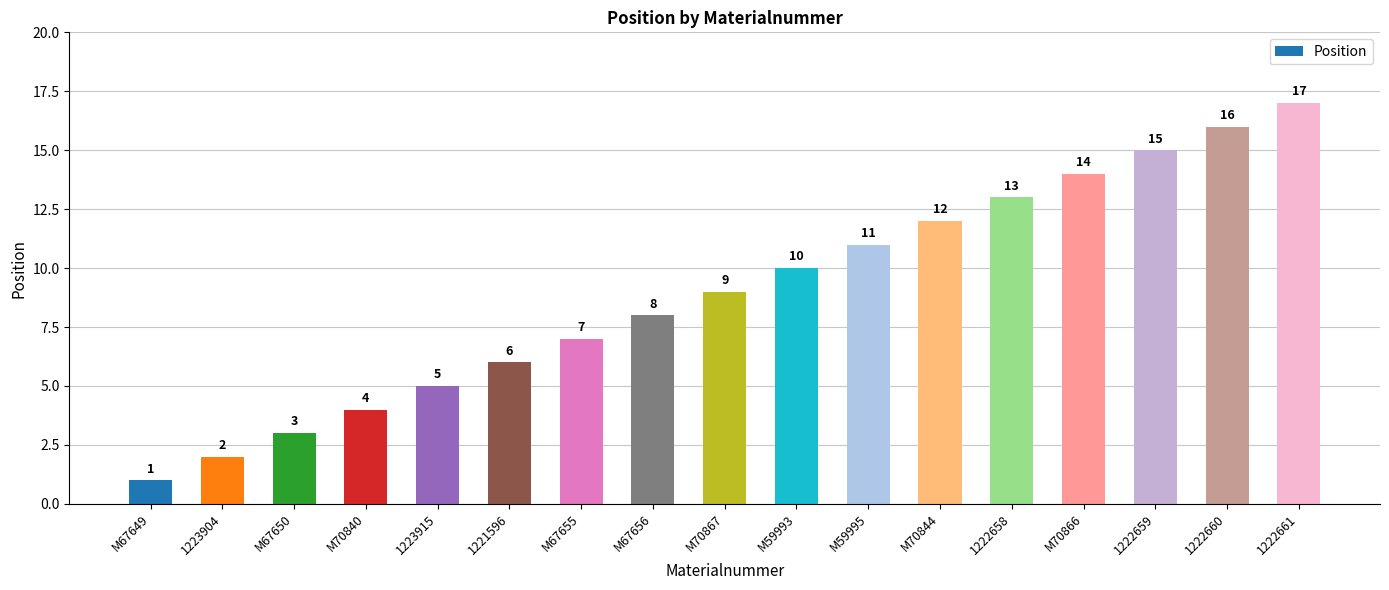

Which has a higher value, 1223915 or M70866?

M70866